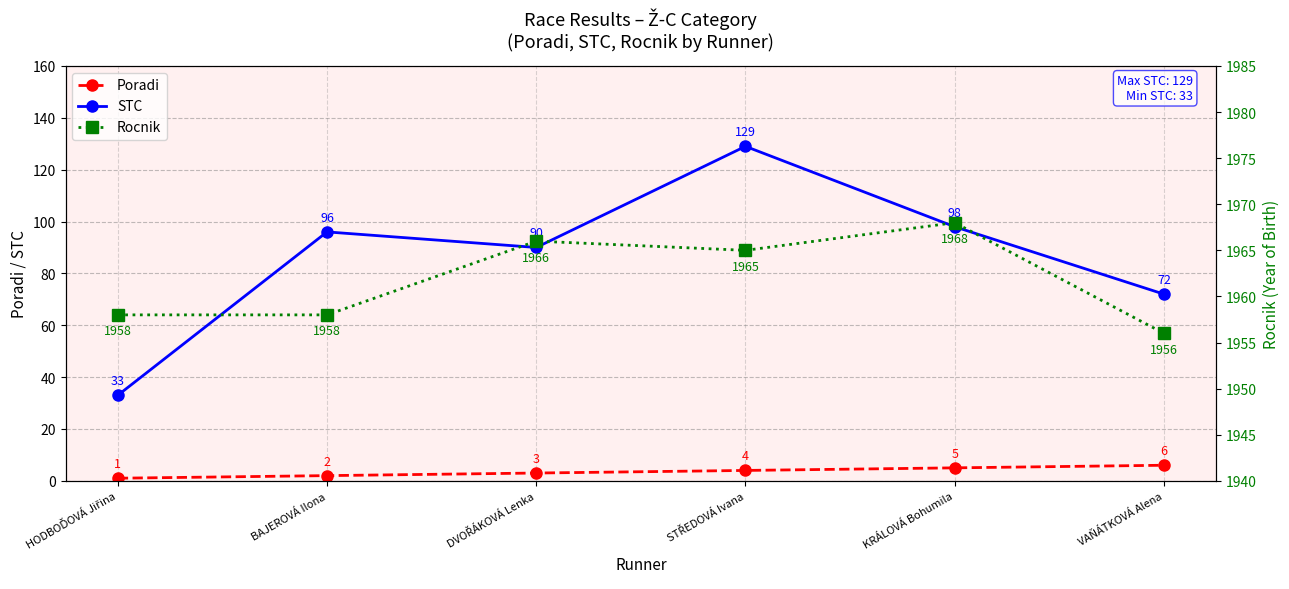

Where does the Poradi series first go above 4?

KRÁLOVÁ Bohumila